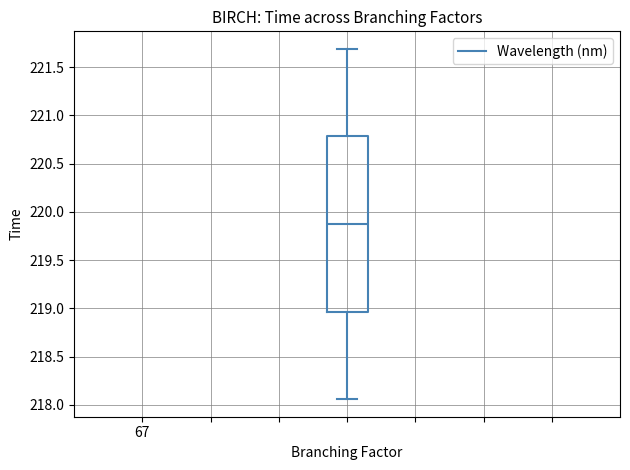

Transcribe this box plot: give where the median line is, the range the box spans, and where the two whiskers end, as read against the y-axis. The values are not printed on the chart, so give them approximately, as read against the axis.

median 219.90, box 218.95 to 220.80, whiskers 218.05 to 221.70